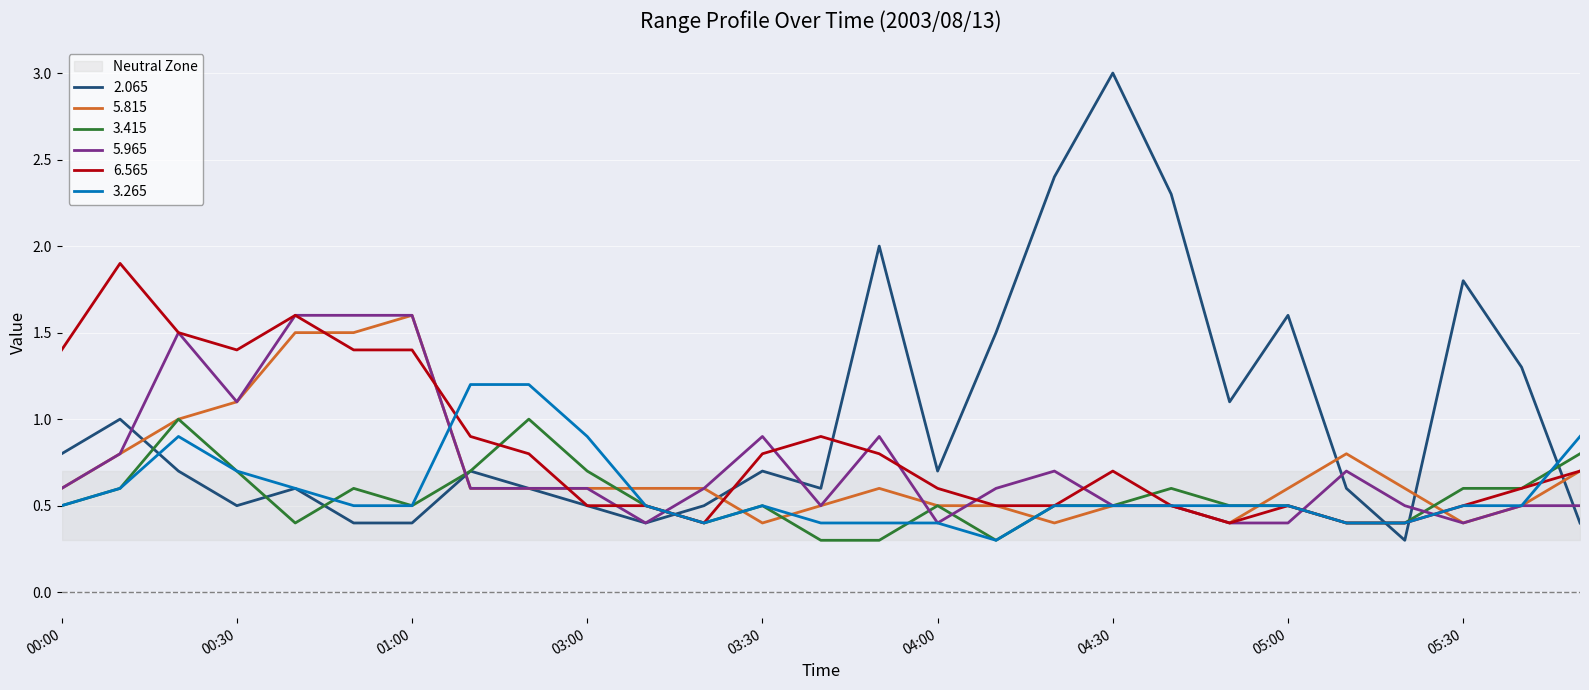

Which series has the largest total across all categories?

2.065